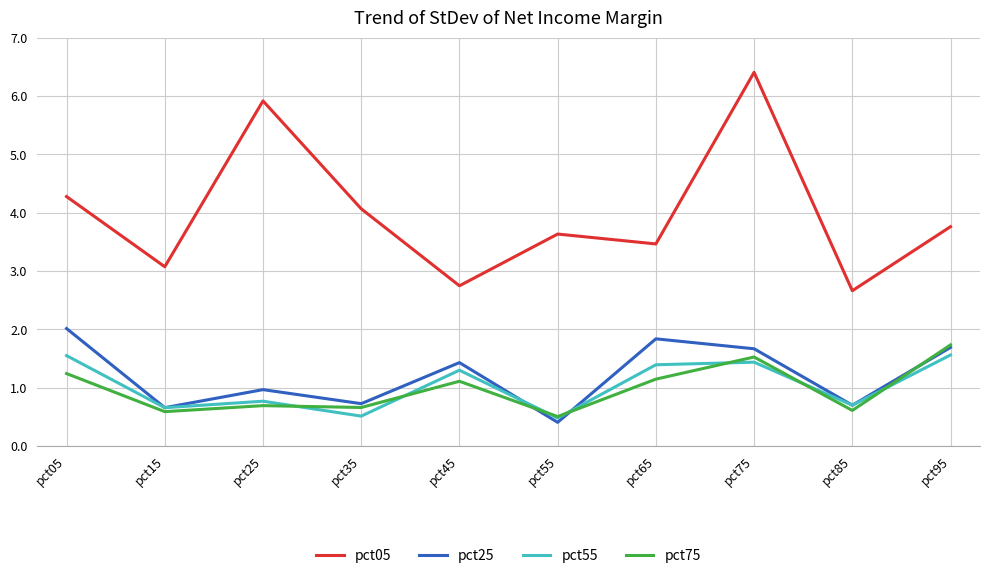

Does the chart have visible grid lines?

Yes